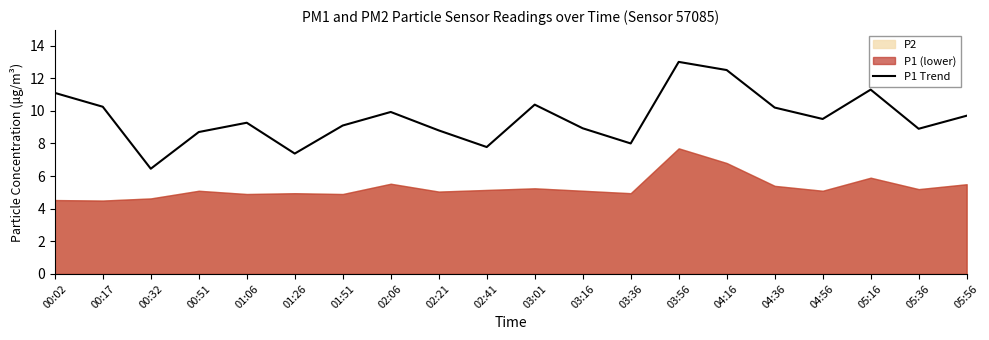

What is the change in value from 02:21 to 02:41?

-1.0